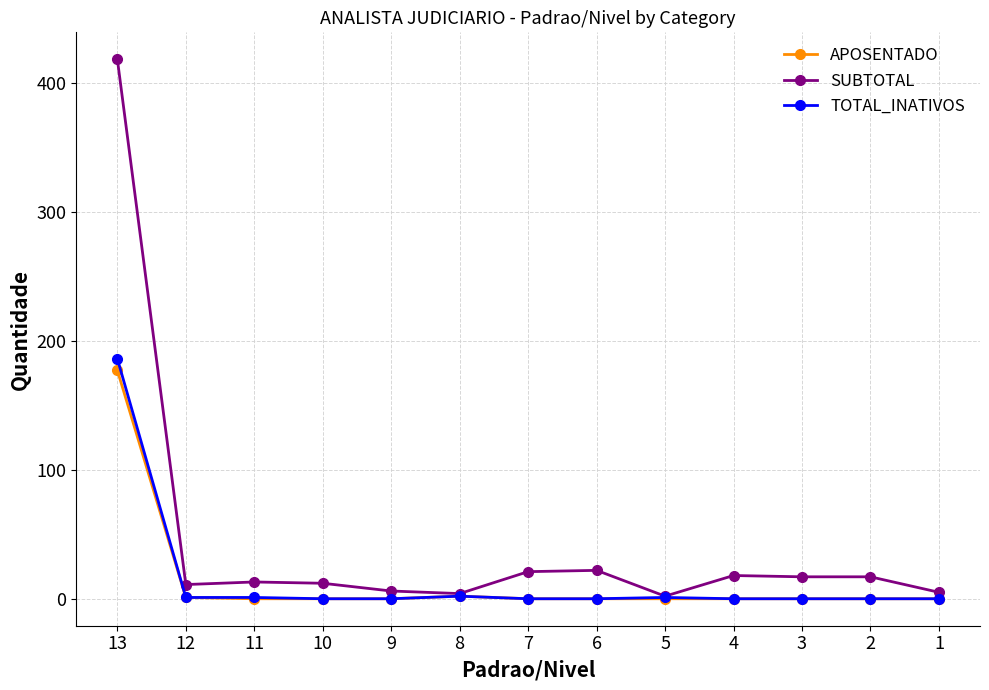

Which series changed the most between 5 and 2?

SUBTOTAL